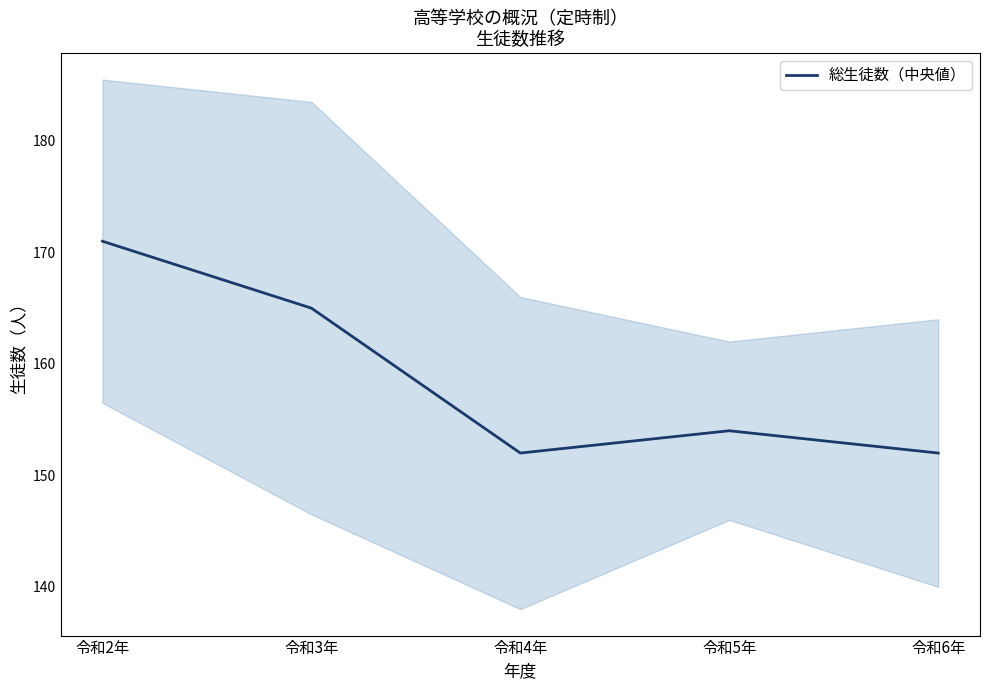

Which has a higher value, 令和5年 or 令和4年?

令和5年